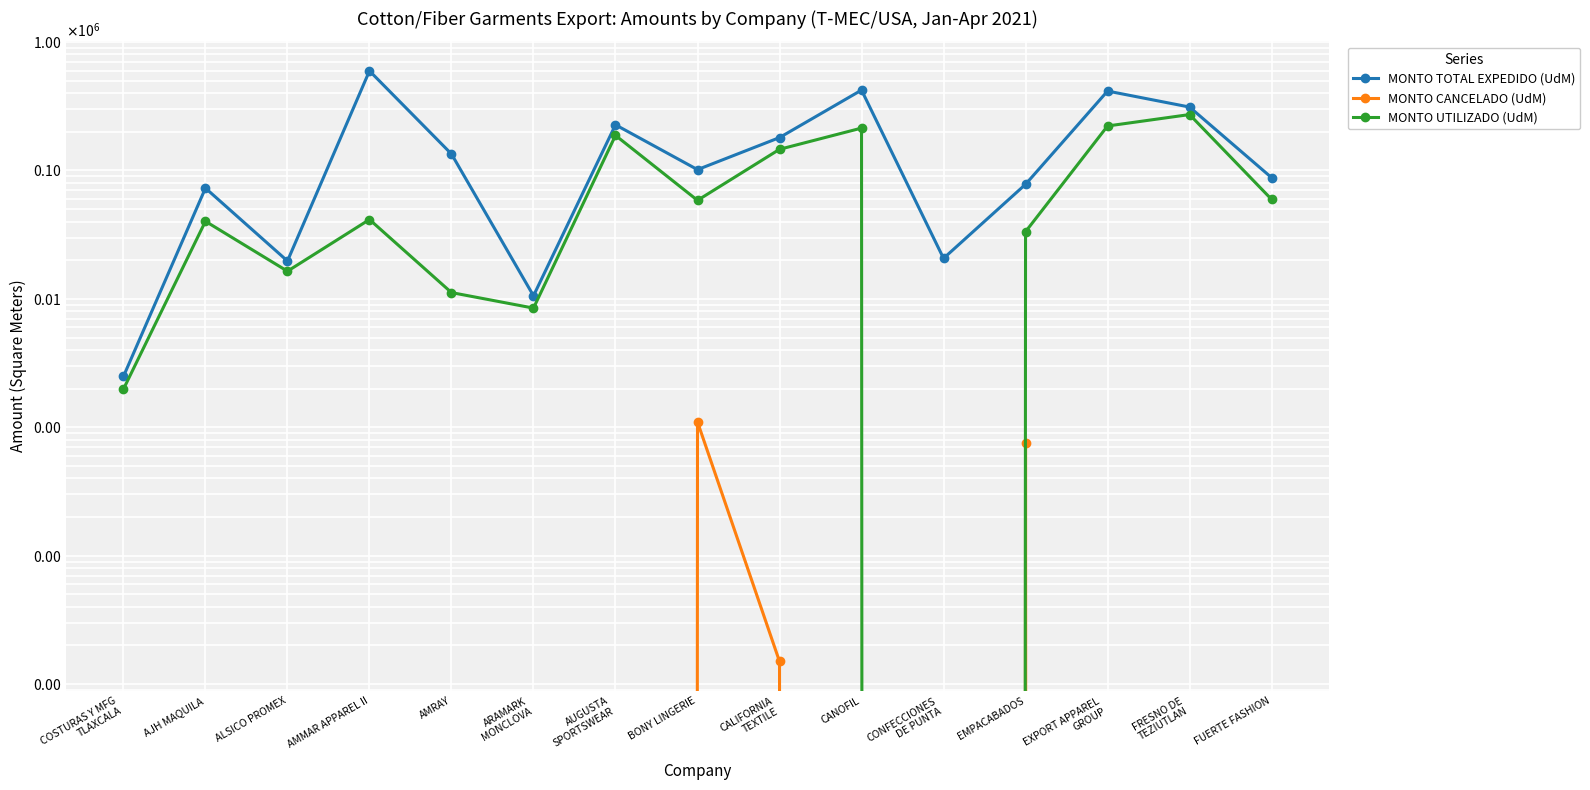

True or false: MONTO CANCELADO (UdM) and MONTO UTILIZADO (UdM) intersect in this chart.

False